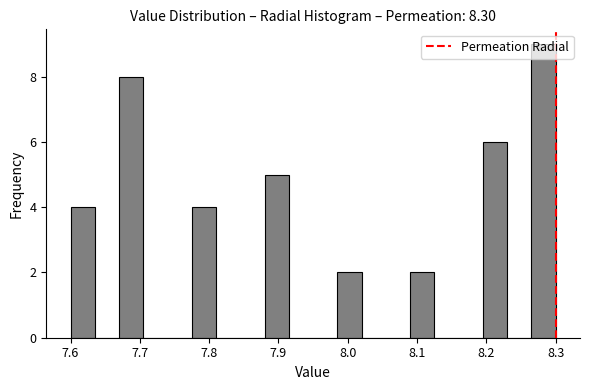

Around what value on the x-axis is the tallest bar? Give the approximate position of its centre, as read against the axis.

8.28